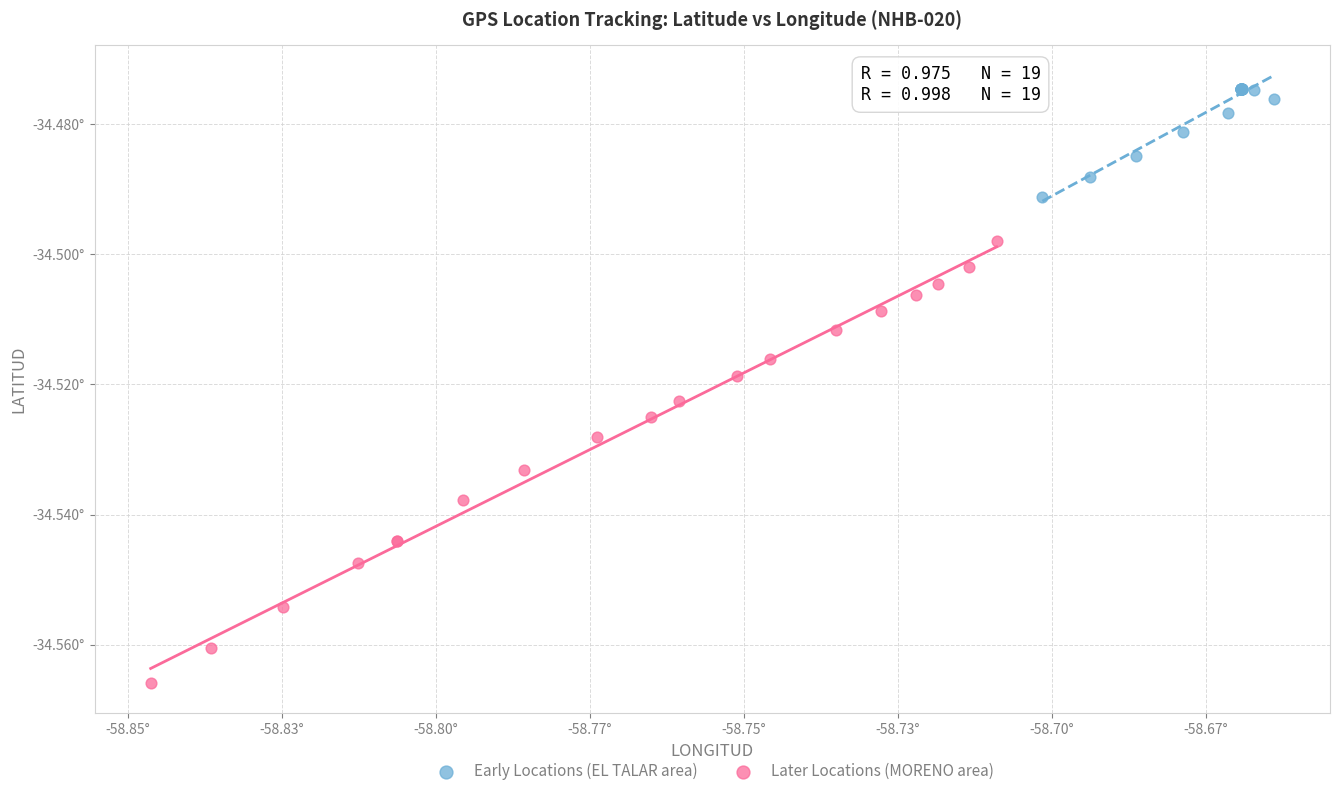

Which series contains the lowest Y value?

Later Locations (MORENO area)